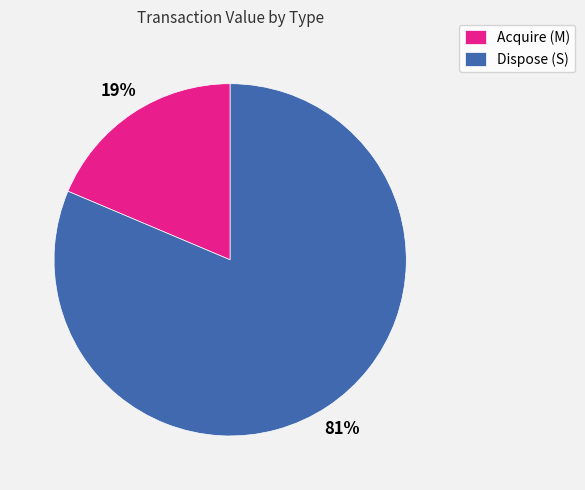

To the nearest percent, what is the average slice percentage?

50%